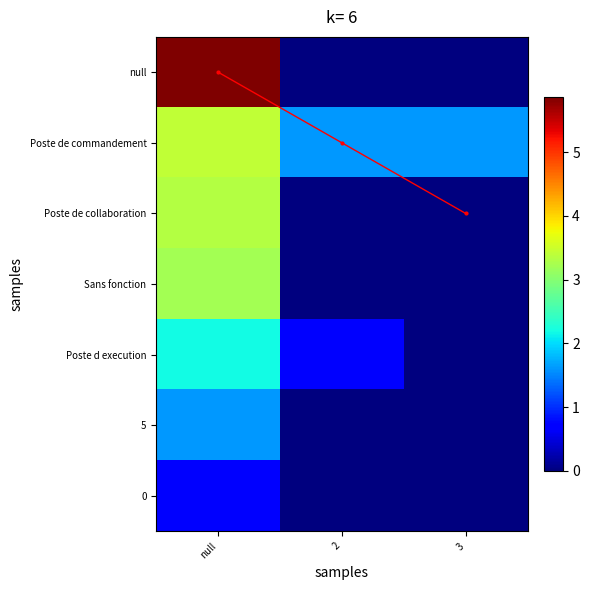

At which category does the chart reach its peak across all series?

null